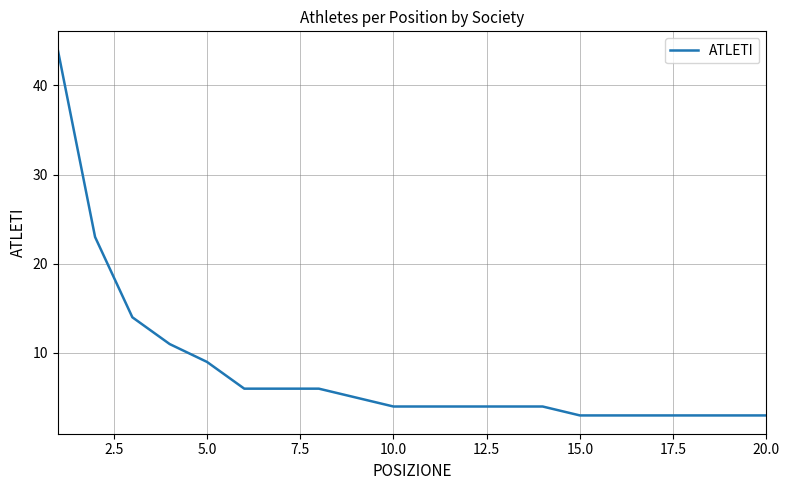

What is the sum of all values?

162